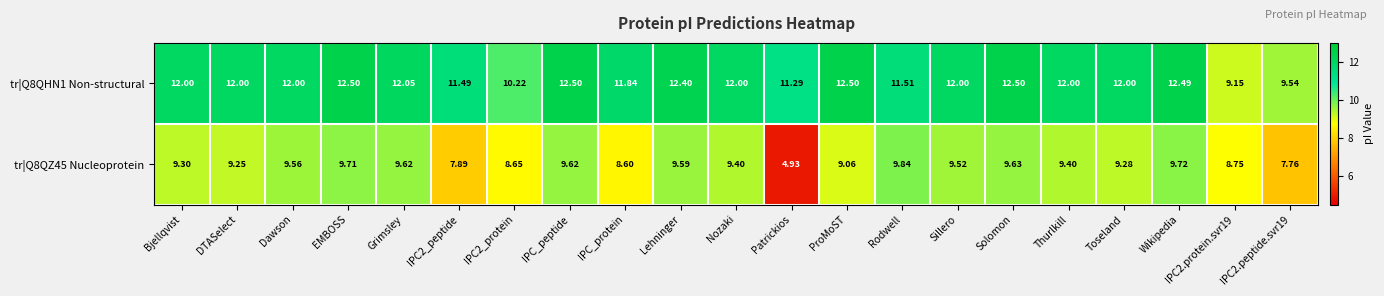

At which label does tr|Q8QZ45 Nucleoprotein first exceed 9?

Bjellqvist